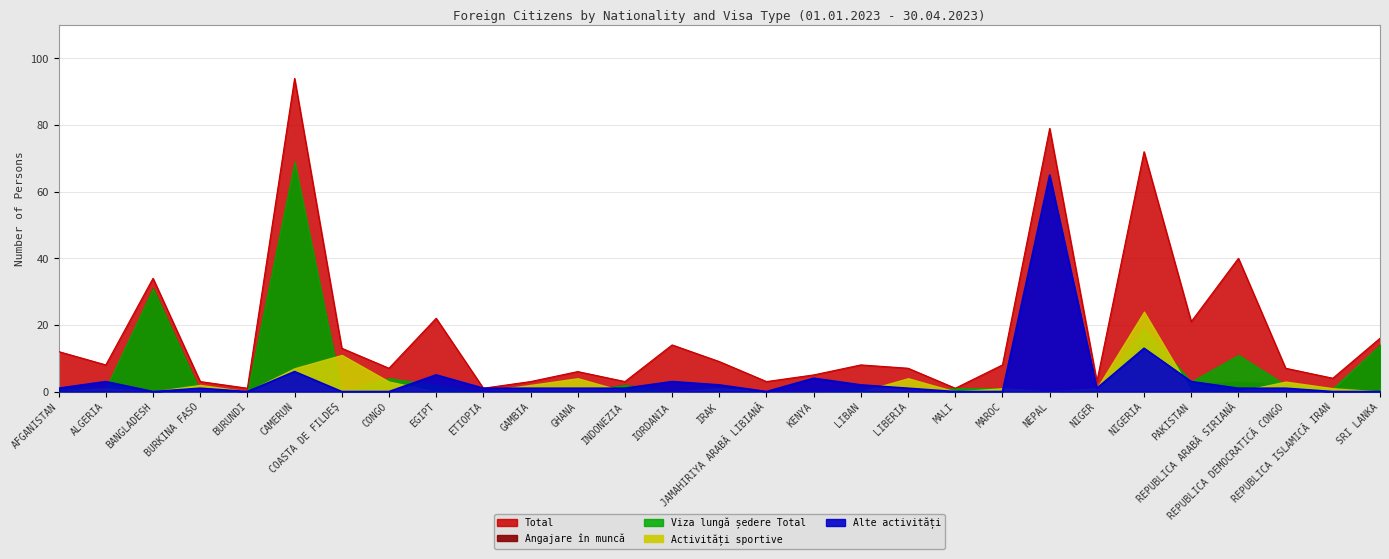

True or false: Angajare în muncă has more than 1 interior local peaks.

True